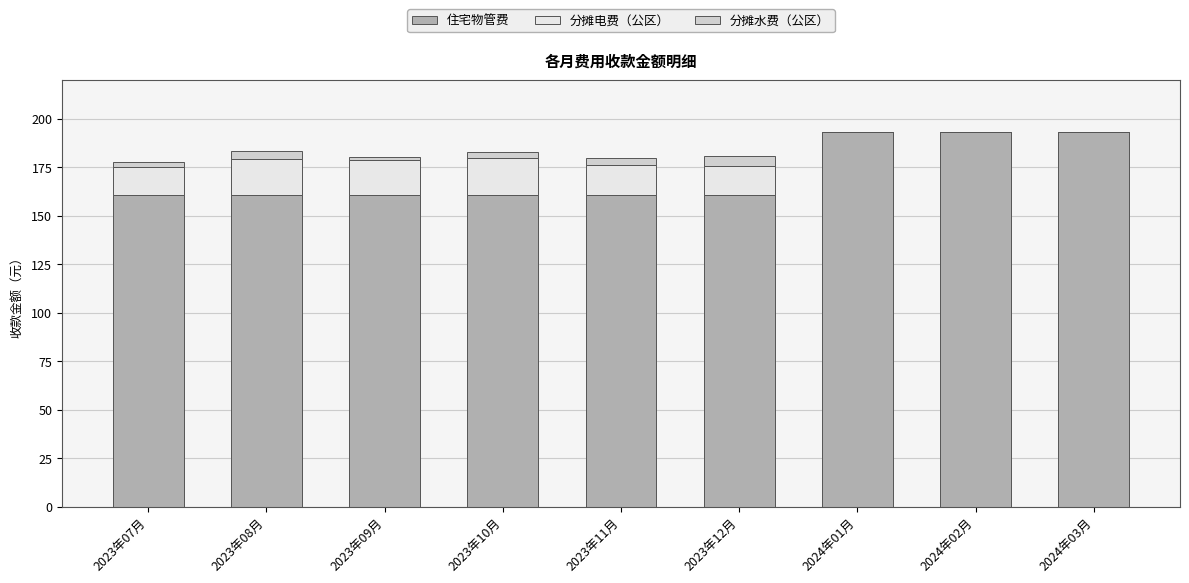

What is the highest value of the 住宅物管费 series?

193.0